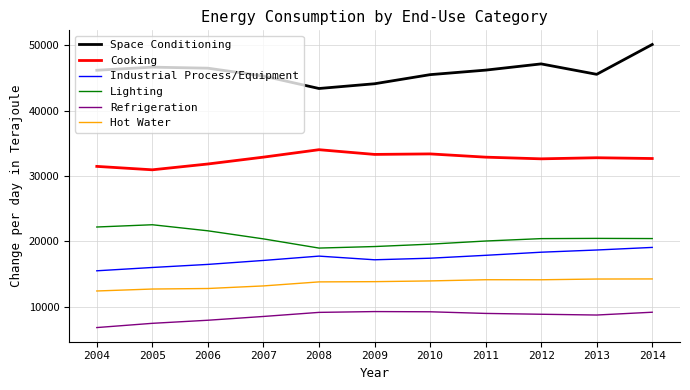

Which series changed the most between 2012 and 2014?

Space Conditioning